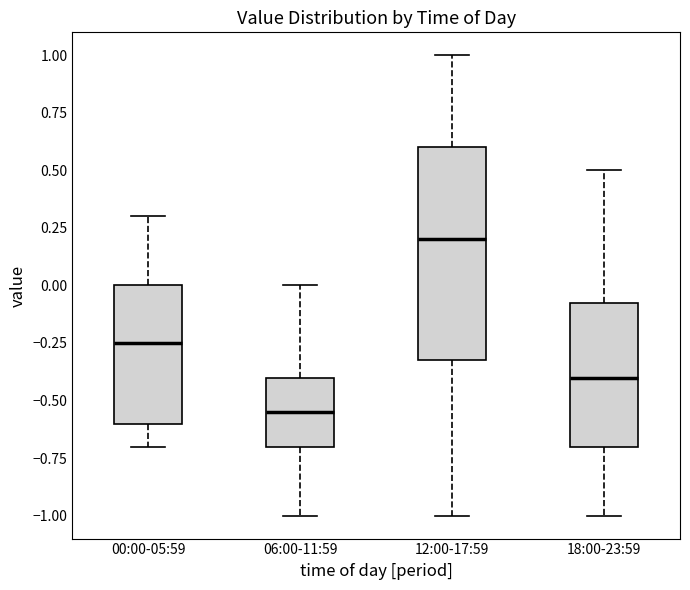

Reading left to right, transcribe this box plot: for each box, give where its median line is, the range the box spans, and where its two whiskers end, as read against the y-axis. The values are not printed on the chart, so give them approximately, as read against the axis.

00:00-05:59: median -0.25, box -0.60 to 0.00, whiskers -0.70 to 0.30
06:00-11:59: median -0.55, box -0.70 to -0.40, whiskers -1.00 to 0.00
12:00-17:59: median 0.20, box -0.30 to 0.60, whiskers -1.00 to 1.00
18:00-23:59: median -0.40, box -0.70 to -0.05, whiskers -1.00 to 0.50